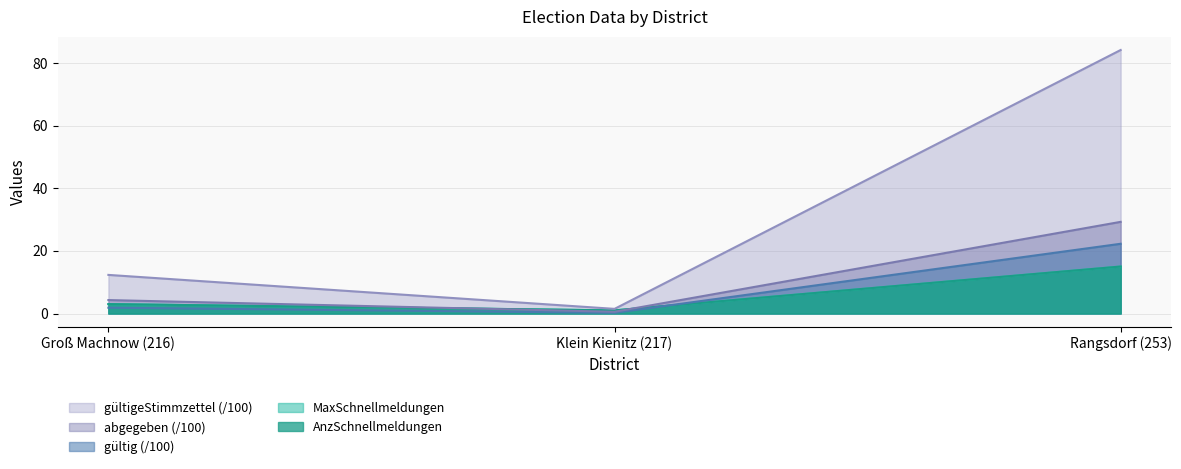

Which series has the largest range (max minus min)?

abgegeben